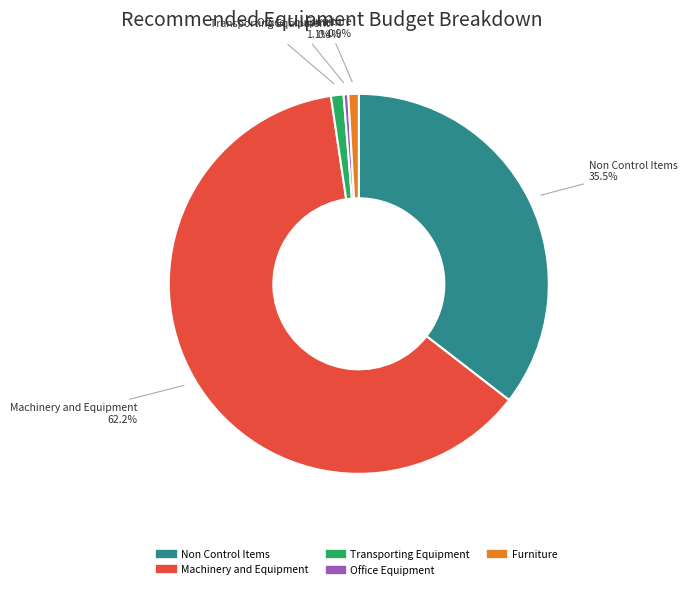

Does Non Control Items account for over 50% of the chart?

No